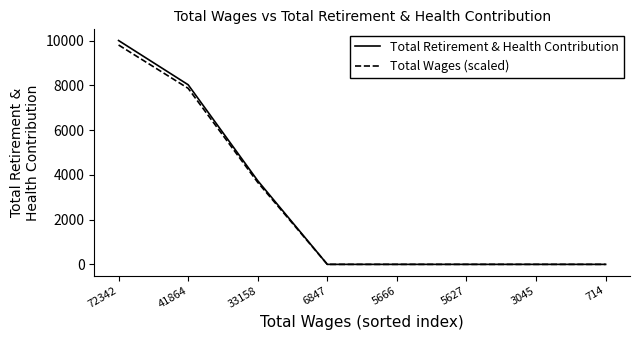

What is the spread (max minus min) of values at 41864?

160.7